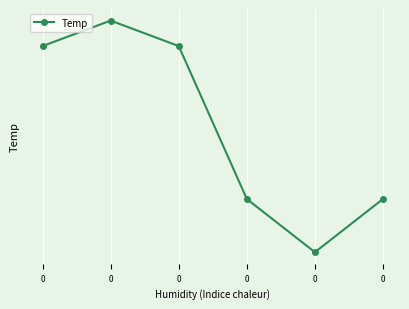

What is the maximum value shown in the chart?

23.7